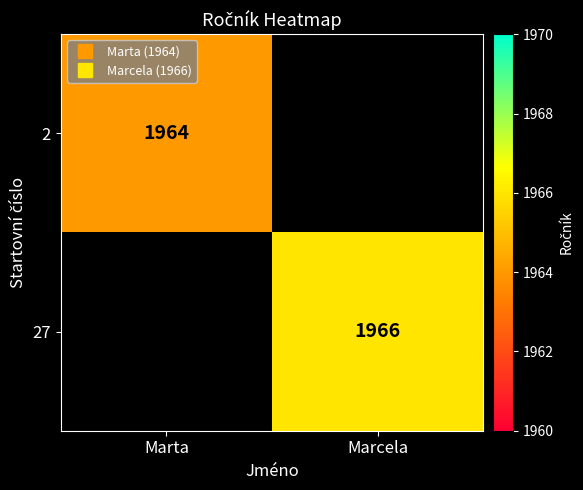

Which has a higher value, Marta or Marcela?

Marcela